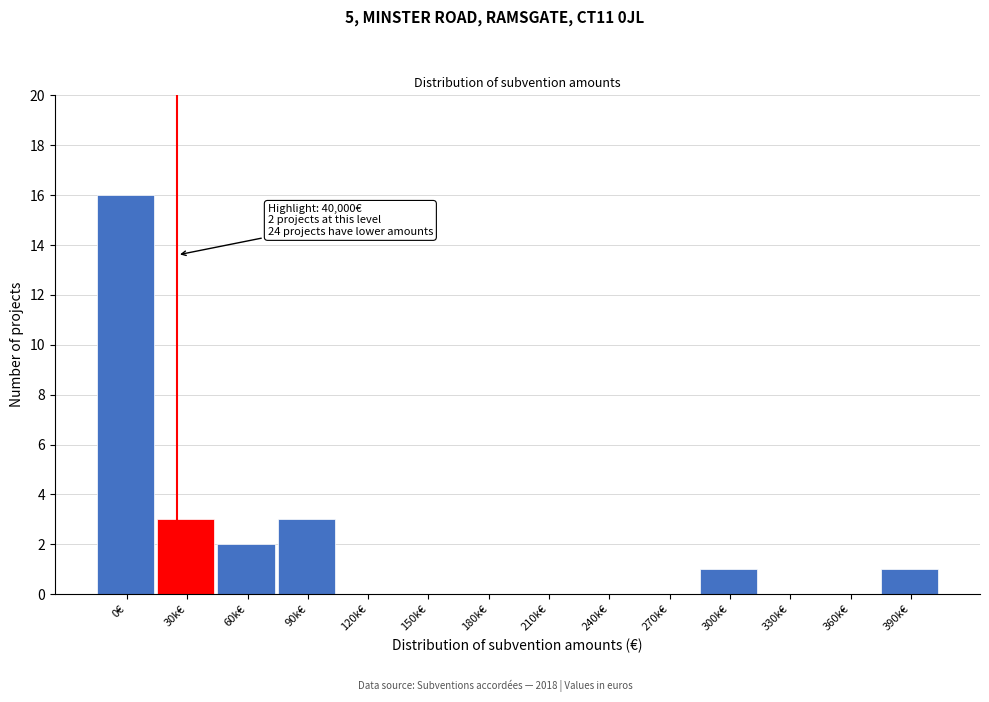

Reading left to right, what are all the values shown in this chart?

0€=16	30k€=3	60k€=2	90k€=3	120k€=0	150k€=0	180k€=0	210k€=0	240k€=0	270k€=0	300k€=1	330k€=0	360k€=0	390k€=1